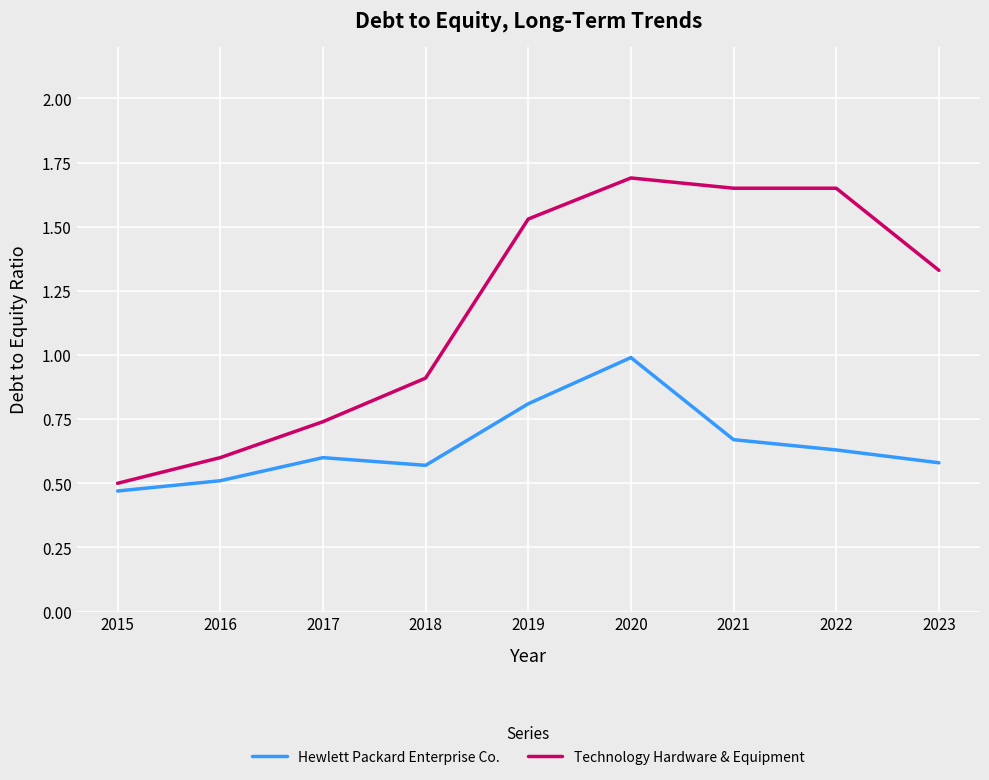

Which category has the lowest value across all series?

2015